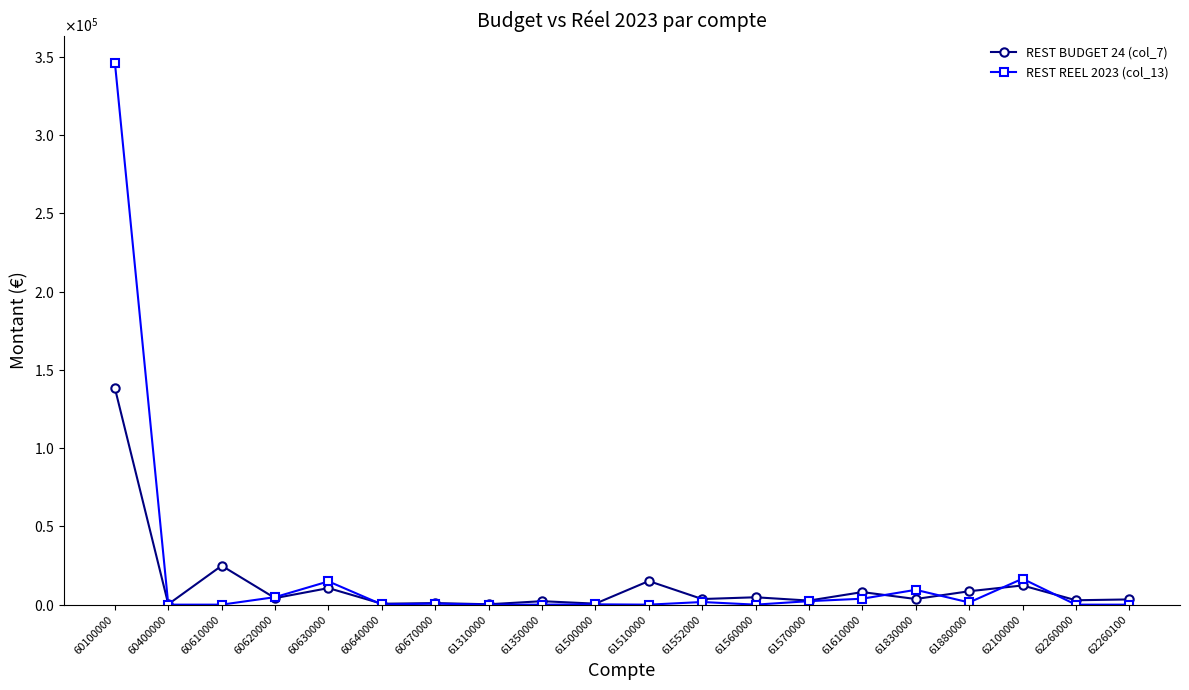

The REST BUDGET 24 (col_7) series shows 1018.2 at 61500000. True or false?

False